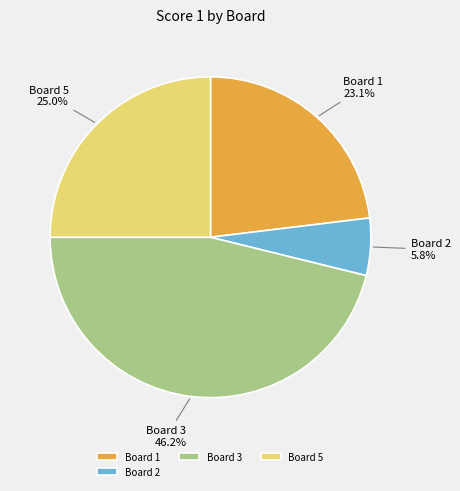

Combined, do Board 2 and Board 1 account for over 50%?

No